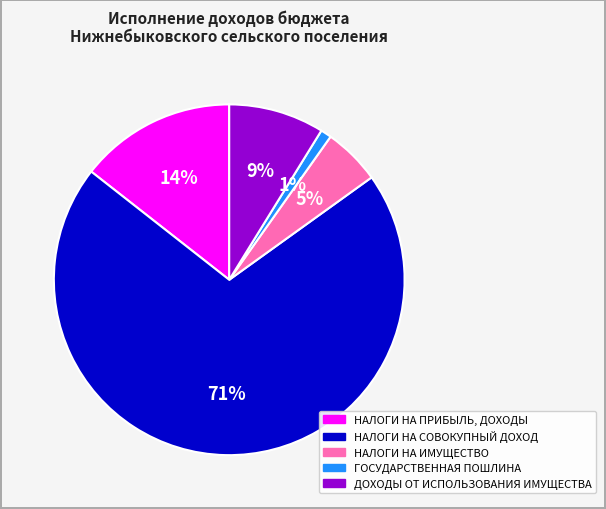

To the nearest percent, what is the difference between the largest and smallest slice percentages?

70%